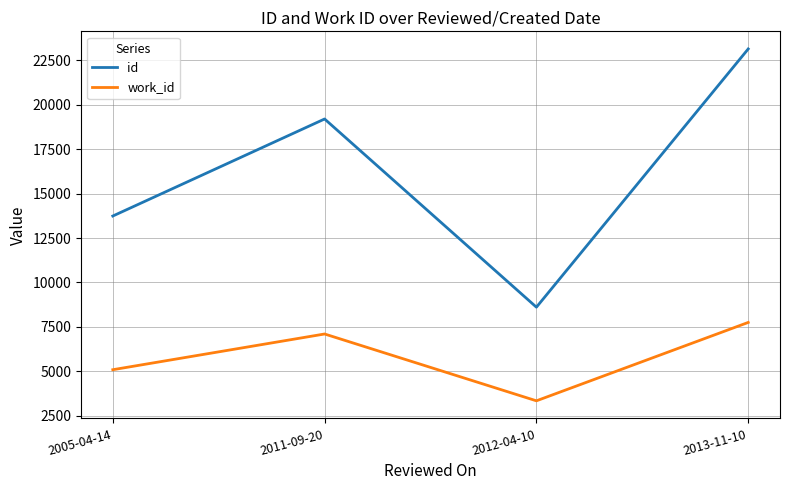

What is the approximate value of id at 2011-09-20, to the nearest 50?

19200